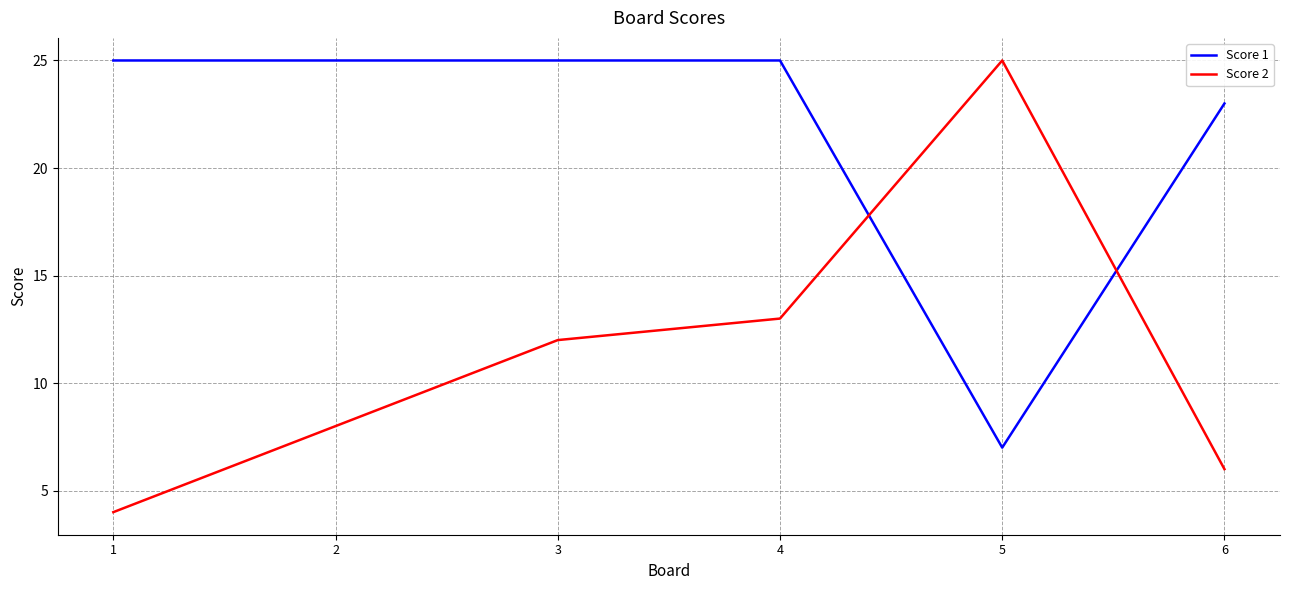

Rank the series by their average value, from lowest to highest.

Score 2, Score 1